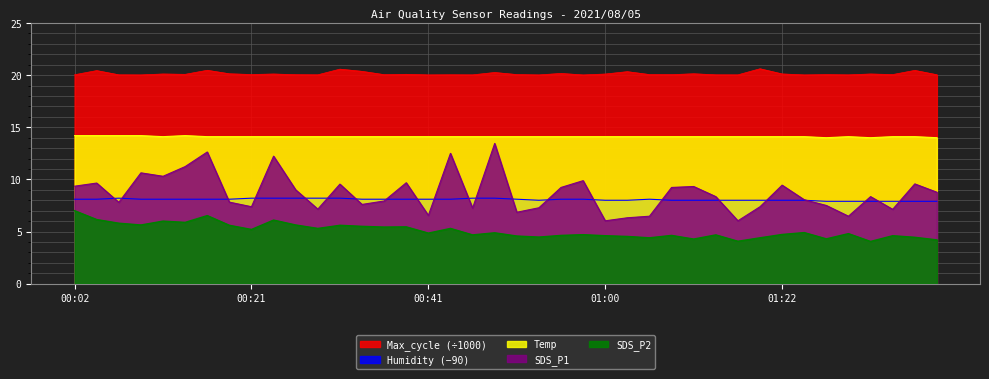

Reading right to left, extract all data points from this chart.

SDS_P1: 01:39=8.8	01:37=9.6	01:34=7.1	01:32=8.3	01:29=6.5	01:27=7.5	01:25=8.1	01:22=9.4	01:19=7.4	01:17=6.0	01:14=8.3	01:12=9.3	01:09=9.2	01:06=6.5	01:03=6.3	01:00=6.0	00:58=9.9	00:55=9.2	00:53=7.3	00:51=6.8	00:48=13.4	00:46=7.2	00:43=12.5	00:41=6.5	00:38=9.7	00:36=7.9	00:34=7.6	00:31=9.6	00:29=7.2	00:26=9.0	00:24=12.2	00:21=7.4	00:19=7.8	00:17=12.6	00:14=11.2	00:12=10.3	00:09=10.6	00:07=7.8	00:04=9.7	00:02=9.3
SDS_P2: 01:39=4.2	01:37=4.5	01:34=4.6	01:32=4.0	01:29=4.8	01:27=4.3	01:25=4.9	01:22=4.7	01:19=4.4	01:17=4.1	01:14=4.7	01:12=4.3	01:09=4.6	01:06=4.4	01:03=4.5	01:00=4.6	00:58=4.7	00:55=4.6	00:53=4.5	00:51=4.6	00:48=4.9	00:46=4.7	00:43=5.3	00:41=4.8	00:38=5.5	00:36=5.4	00:34=5.5	00:31=5.6	00:29=5.3	00:26=5.6	00:24=6.1	00:21=5.2	00:19=5.6	00:17=6.5	00:14=5.9	00:12=6.0	00:09=5.6	00:07=5.8	00:04=6.2	00:02=7.0
Temp: 01:39=14.0	01:37=14.1	01:34=14.1	01:32=14.0	01:29=14.1	01:27=14.0	01:25=14.1	01:22=14.1	01:19=14.1	01:17=14.1	01:14=14.1	01:12=14.1	01:09=14.1	01:06=14.1	01:03=14.1	01:00=14.1	00:58=14.1	00:55=14.1	00:53=14.1	00:51=14.1	00:48=14.1	00:46=14.1	00:43=14.1	00:41=14.1	00:38=14.1	00:36=14.1	00:34=14.1	00:31=14.1	00:29=14.1	00:26=14.1	00:24=14.1	00:21=14.1	00:19=14.1	00:17=14.1	00:14=14.2	00:12=14.1	00:09=14.2	00:07=14.2	00:04=14.2	00:02=14.2
Humidity: 01:39=7.9	01:37=7.9	01:34=7.9	01:32=7.9	01:29=7.9	01:27=7.9	01:25=8.0	01:22=8.0	01:19=8.0	01:17=8.0	01:14=8.0	01:12=8.0	01:09=8.0	01:06=8.1	01:03=8.0	01:00=8.0	00:58=8.1	00:55=8.1	00:53=8.0	00:51=8.1	00:48=8.2	00:46=8.2	00:43=8.1	00:41=8.1	00:38=8.1	00:36=8.1	00:34=8.1	00:31=8.2	00:29=8.2	00:26=8.2	00:24=8.2	00:21=8.2	00:19=8.1	00:17=8.1	00:14=8.1	00:12=8.1	00:09=8.1	00:07=8.2	00:04=8.1	00:02=8.1
Max_cycle: 01:39=20.0	01:37=20.5	01:34=20.1	01:32=20.1	01:29=20.0	01:27=20.1	01:25=20.0	01:22=20.1	01:19=20.6	01:17=20.0	01:14=20.0	01:12=20.1	01:09=20.0	01:06=20.1	01:03=20.3	01:00=20.1	00:58=20.0	00:55=20.2	00:53=20.0	00:51=20.1	00:48=20.3	00:46=20.0	00:43=20.0	00:41=20.0	00:38=20.1	00:36=20.0	00:34=20.4	00:31=20.6	00:29=20.0	00:26=20.0	00:24=20.1	00:21=20.1	00:19=20.1	00:17=20.5	00:14=20.1	00:12=20.1	00:09=20.0	00:07=20.0	00:04=20.4	00:02=20.0